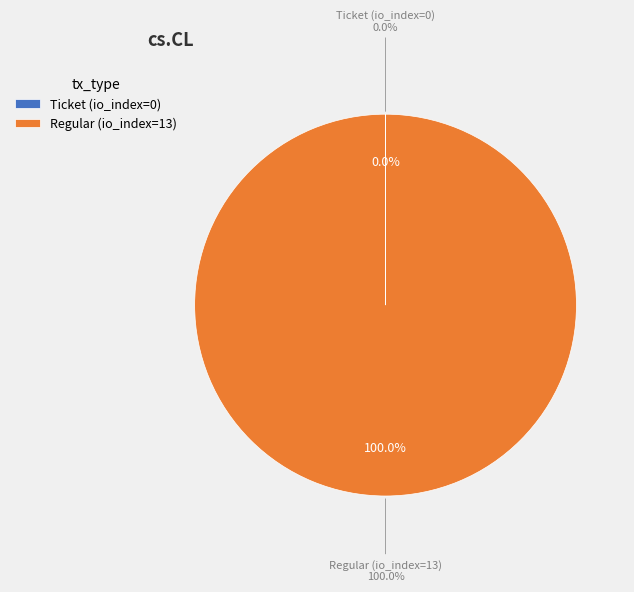

Does any single category account for the majority?

Yes